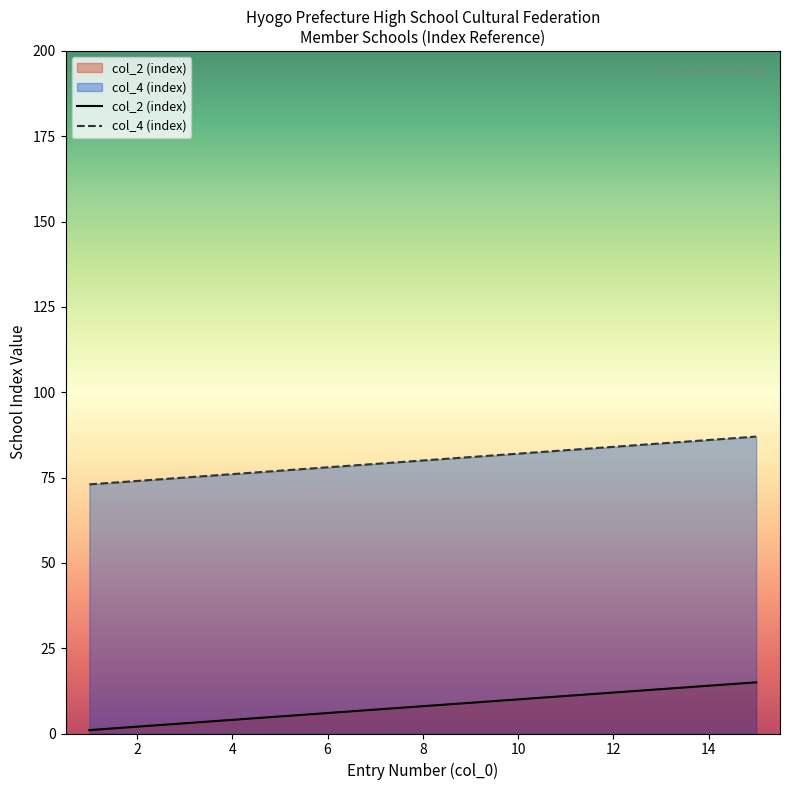

Which series has the largest total across all categories?

col_4 (index)